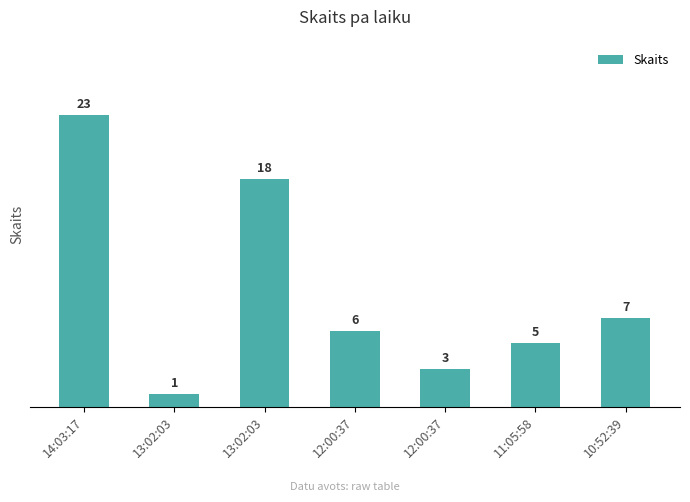

What is the value of the 6th bar from the left?

5